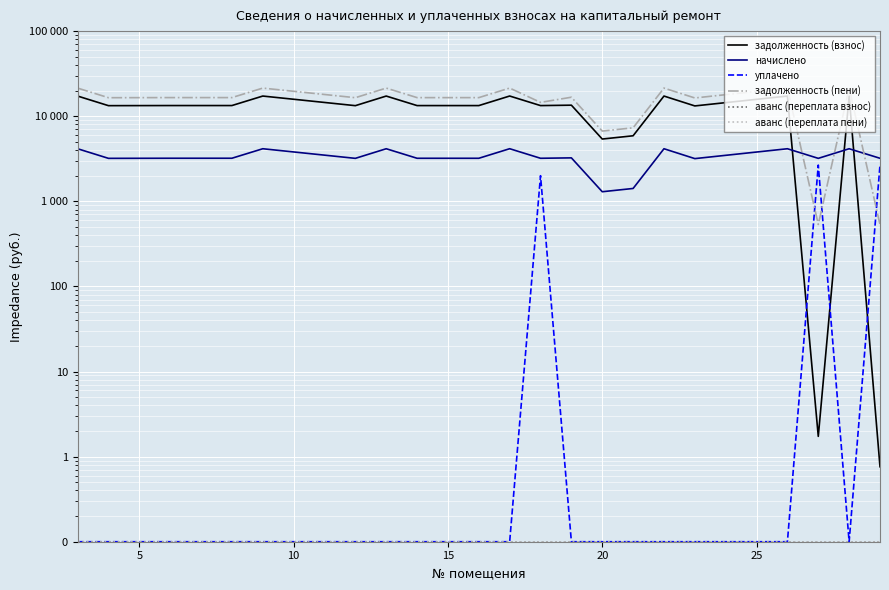

True or false: задолженность (пени) and задолженность (взнос) intersect in this chart.

False